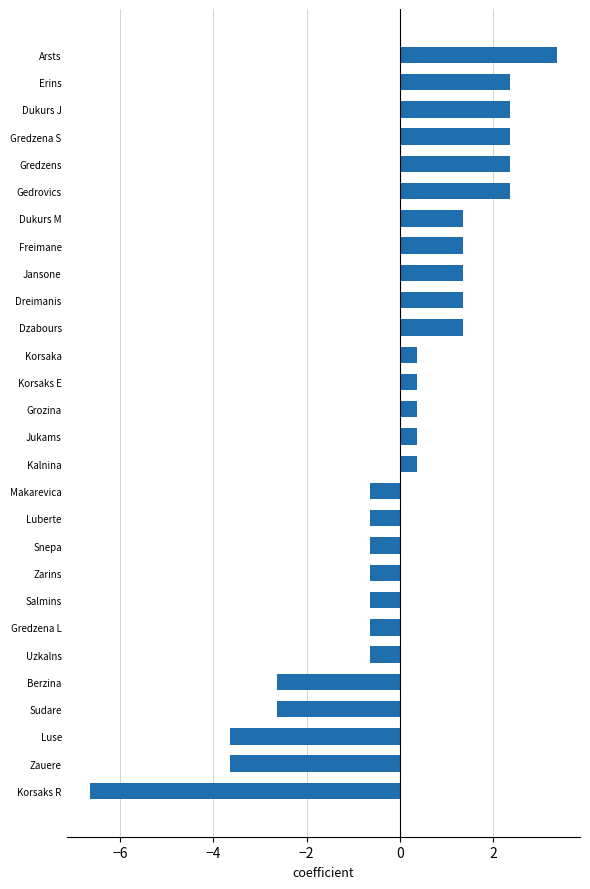

Reading bottom to top, list all the values displayed in this chart.

Korsaks R=-6.6	Zauere=-3.6	Luse=-3.6	Sudare=-2.6	Berzina=-2.6	Uzkalns=-0.6	Gredzena L=-0.6	Salmins=-0.6	Zarins=-0.6	Snepa=-0.6	Luberte=-0.6	Makarevica=-0.6	Kalnina=0.4	Jukams=0.4	Grozina=0.4	Korsaks E=0.4	Korsaka=0.4	Dzabours=1.4	Dreimanis=1.4	Jansone=1.4	Freimane=1.4	Dukurs M=1.4	Gedrovics=2.4	Gredzens=2.4	Gredzena S=2.4	Dukurs J=2.4	Erins=2.4	Arsts=3.4